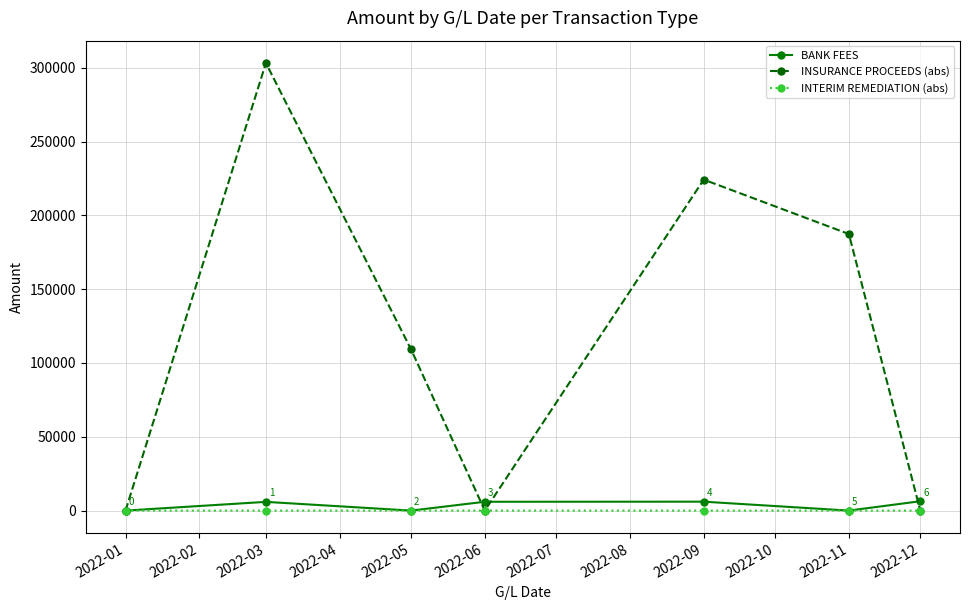

Which series has the widest spread of values?

INSURANCE PROCEEDS (abs)